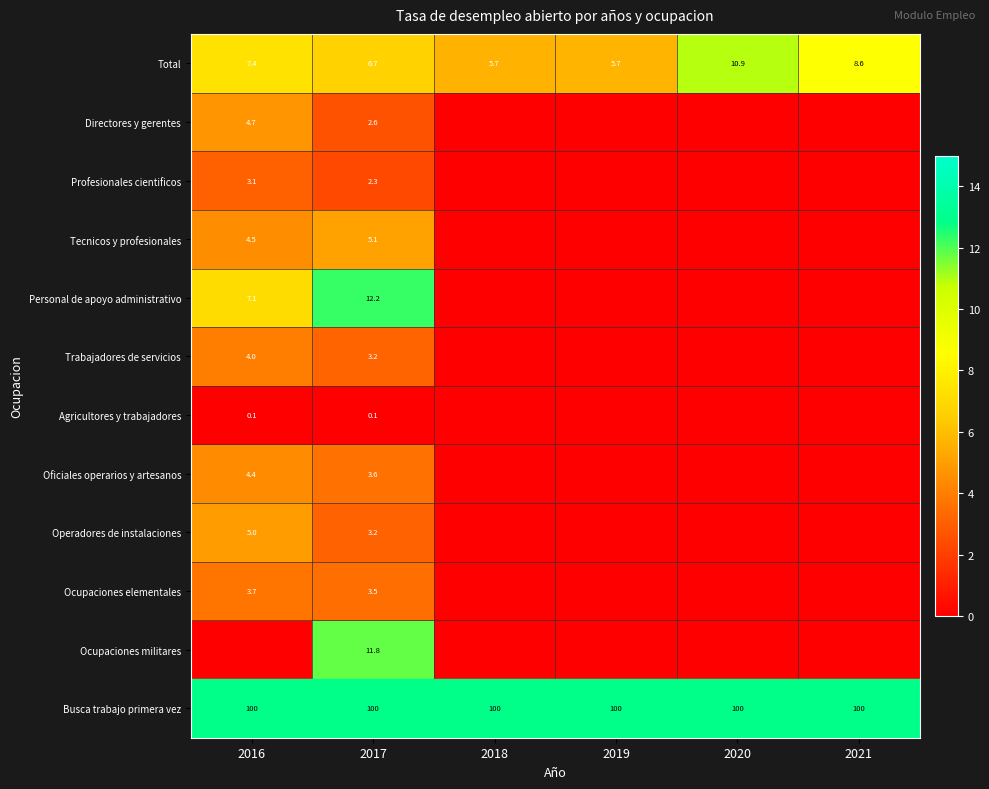

Which label corresponds to the smallest value in the chart?

2018